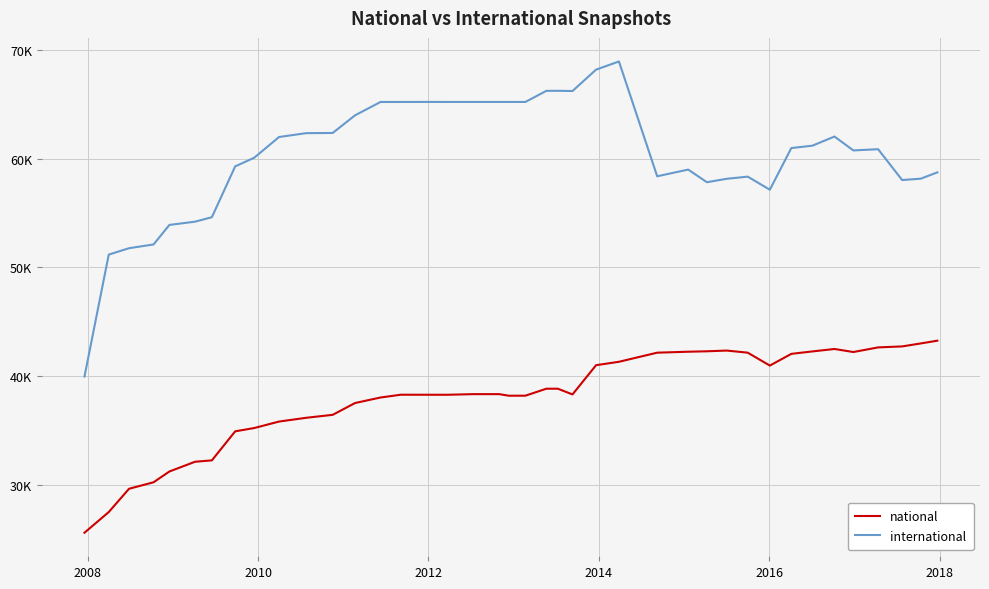

What are all the series names shown in the legend?

national, international